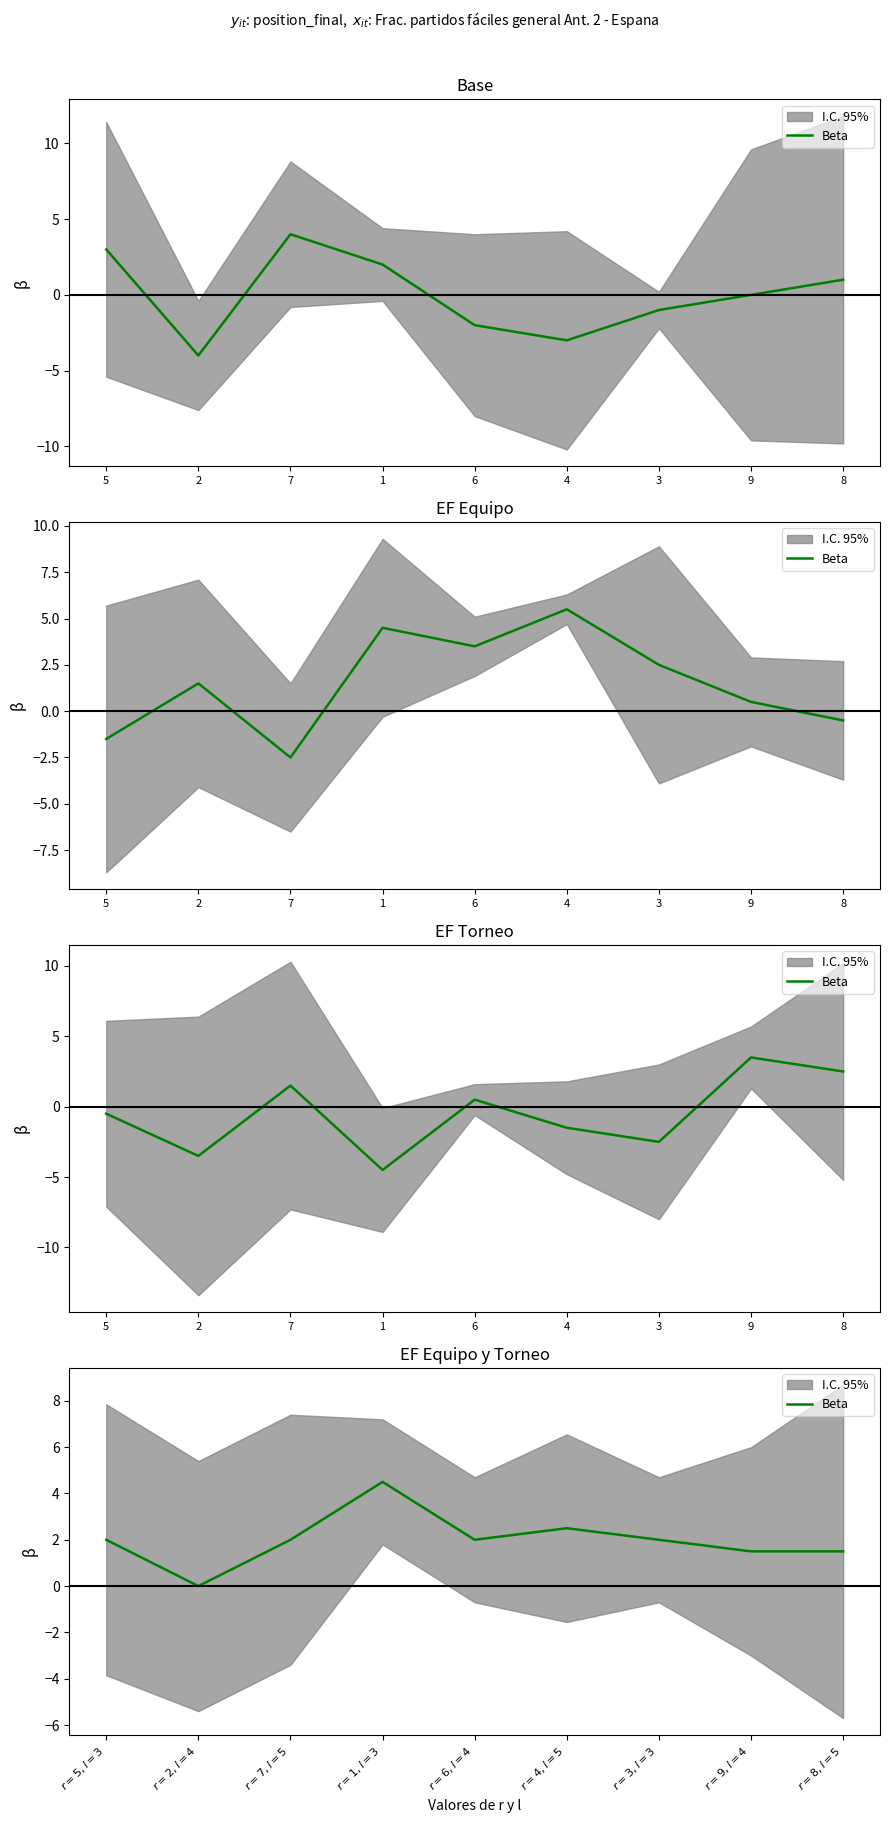

Is it true that the value at $r=2,l=4$ is -2.4?

False